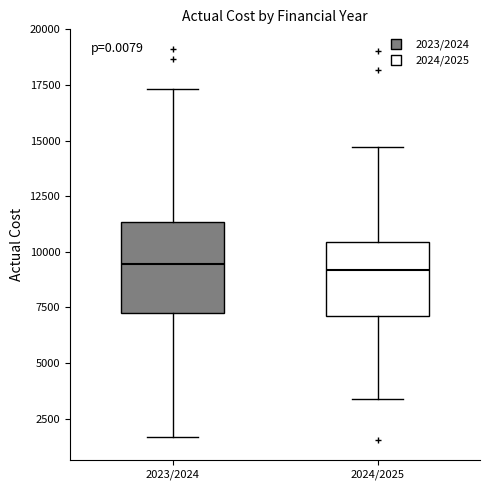

Where does the median line of the box for 2024/2025 sit on the y-axis? The values are not printed on the chart, so give them approximately, as read against the axis.

9000